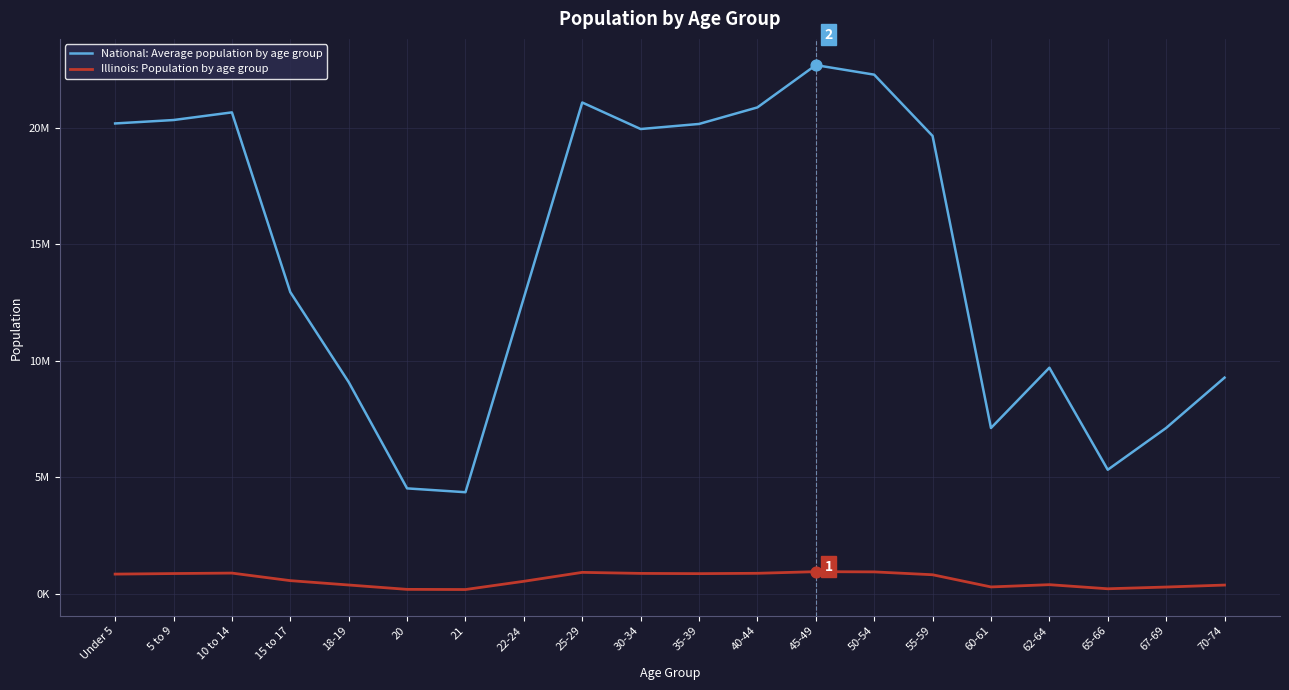

Is the value of National: Average population by age group at 62-64 greater than the value of Illinois: Population by age group at 21?

Yes